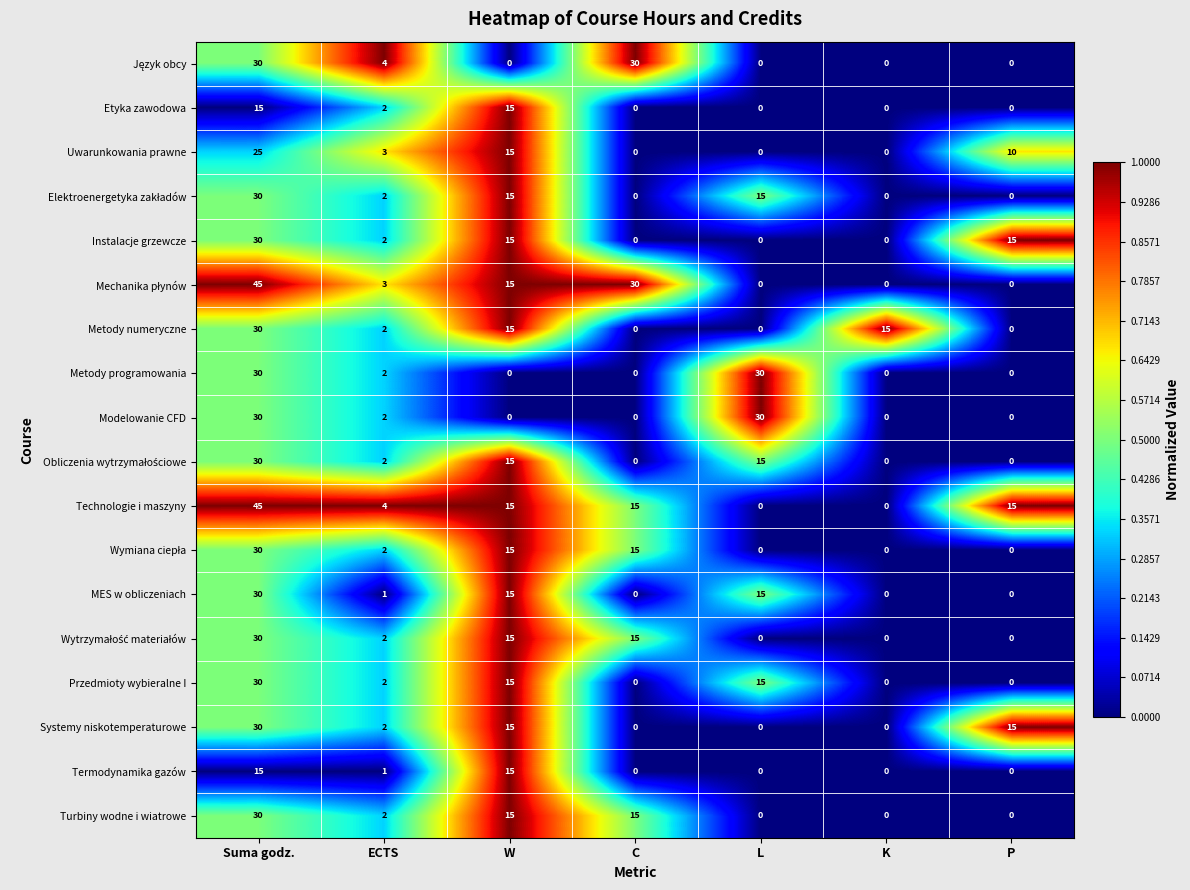

What is the average value of the Termodynamika gazów series?

4